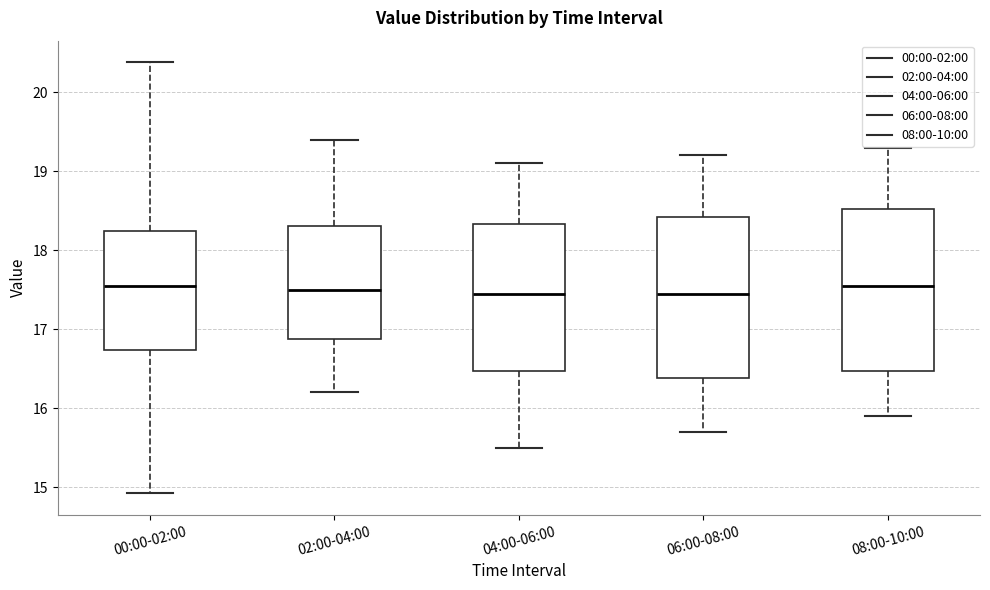

Reading left to right, read every box against the y-axis: the position of its median line, the range the box covers, and the ends of its whiskers. The values are not printed on the chart, so give them approximately, as read against the axis.

00:00-02:00: median 17.5, box 16.7 to 18.2, whiskers 14.9 to 20.4
02:00-04:00: median 17.5, box 16.9 to 18.3, whiskers 16.2 to 19.4
04:00-06:00: median 17.5, box 16.5 to 18.3, whiskers 15.5 to 19.1
06:00-08:00: median 17.5, box 16.4 to 18.4, whiskers 15.7 to 19.2
08:00-10:00: median 17.6, box 16.5 to 18.5, whiskers 15.9 to 19.3